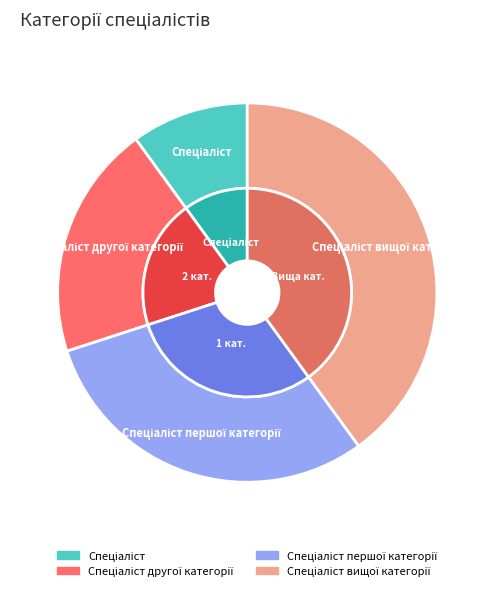

To the nearest percent, what is the difference between the largest and smallest slice percentages?

30%